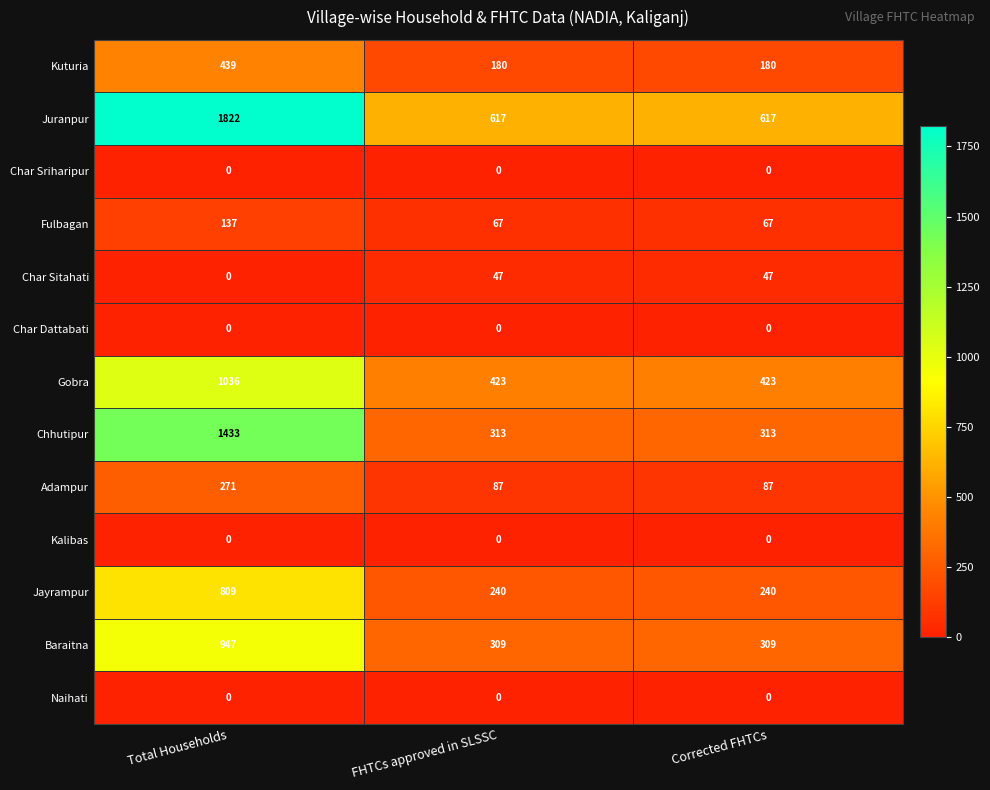

What is the difference between the maximum and minimum values in the Fulbagan series?

70